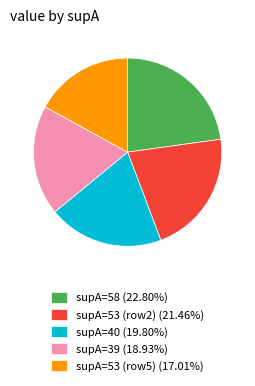

Is supA=53 (row2) (21.46%) the majority of the pie?

No